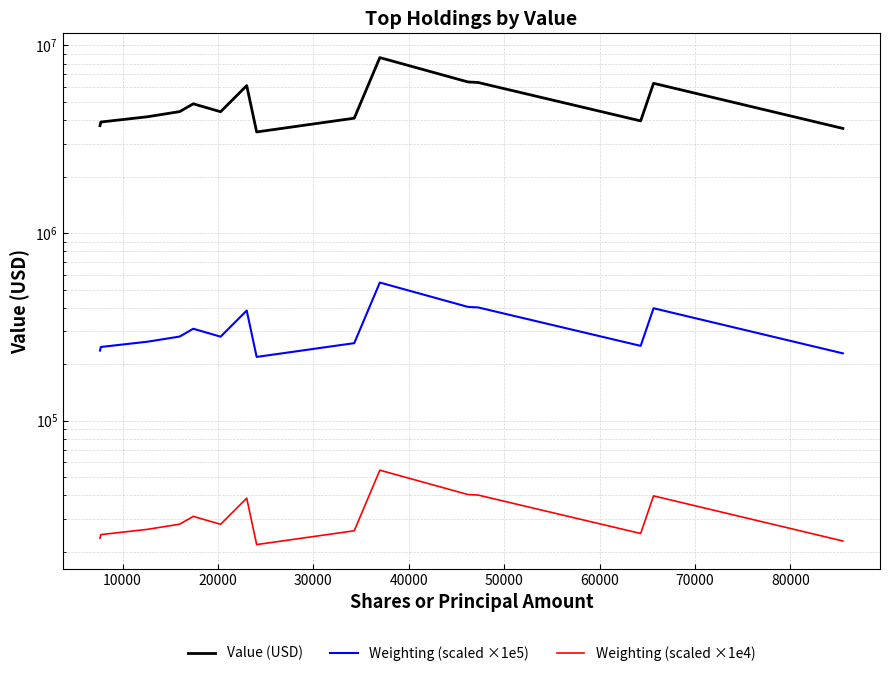

What is the difference between the maximum and second lowest values in the Weighting (scaled ×1e4) series?

31620.0